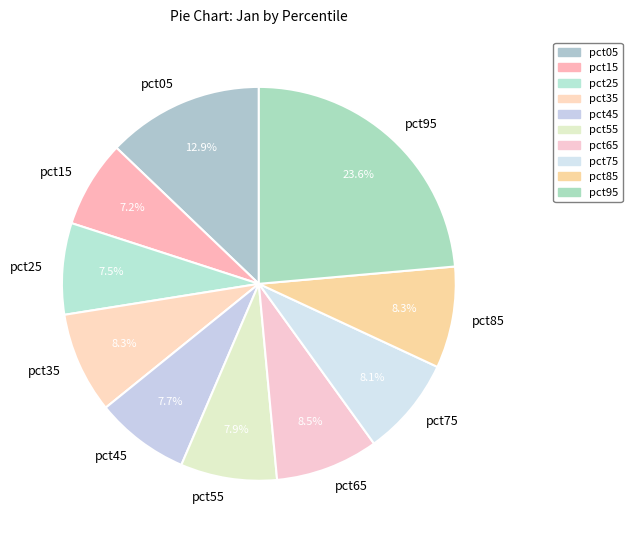

Does pct55 account for over 50% of the chart?

No